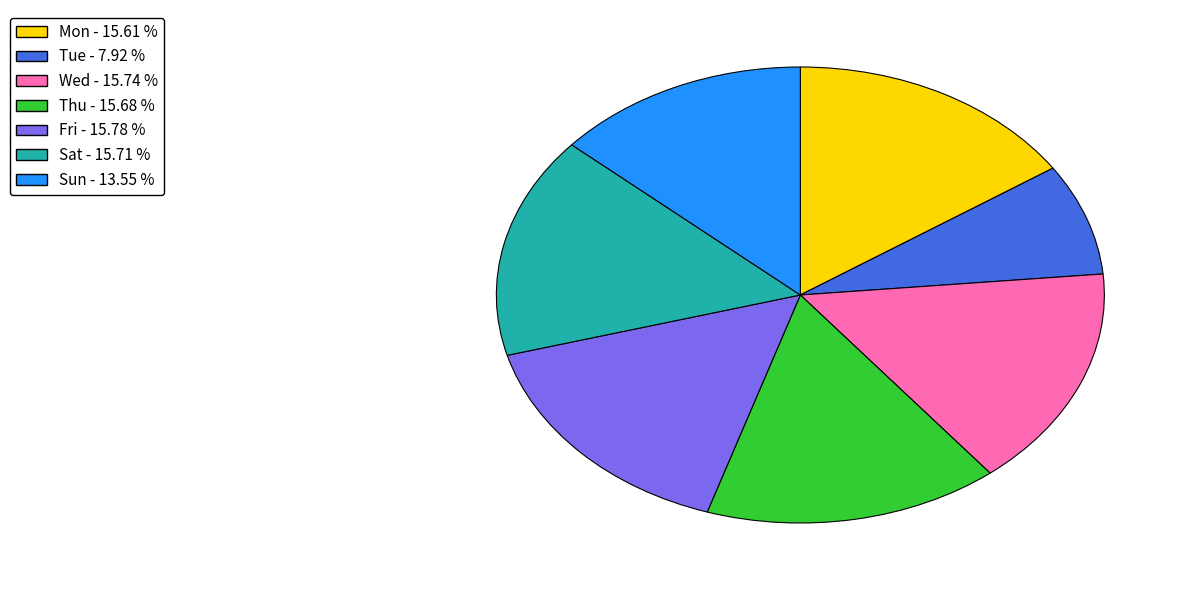

Is there any slice that represents more than half of the pie?

No